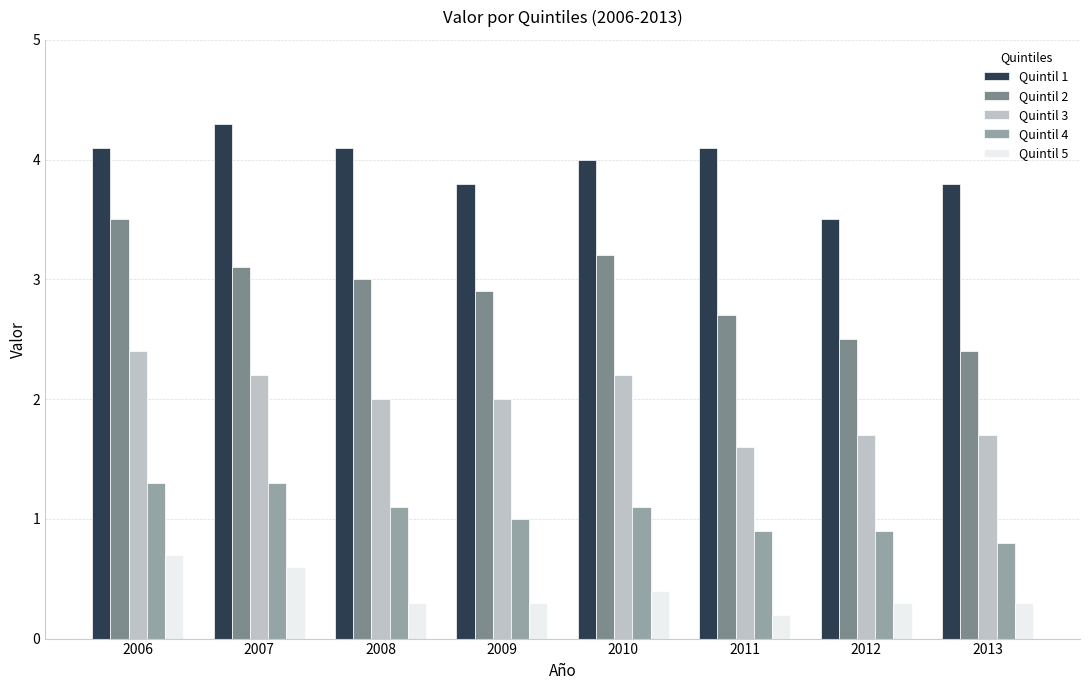

What value does the Quintil 3 series have at 2008?

2.0